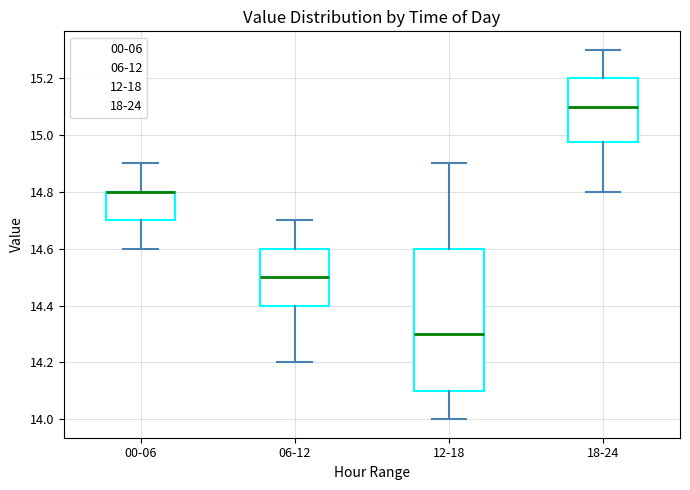

Reading left to right, read every box against the y-axis: the position of its median line, the range the box covers, and the ends of its whiskers. The values are not printed on the chart, so give them approximately, as read against the axis.

00-06: median 14.80 (drawn on the box's upper edge), box 14.70 to 14.80, whiskers 14.60 to 14.90
06-12: median 14.50, box 14.40 to 14.60, whiskers 14.20 to 14.70
12-18: median 14.30, box 14.10 to 14.60, whiskers 14.00 to 14.90
18-24: median 15.10, box 14.98 to 15.20, whiskers 14.80 to 15.30